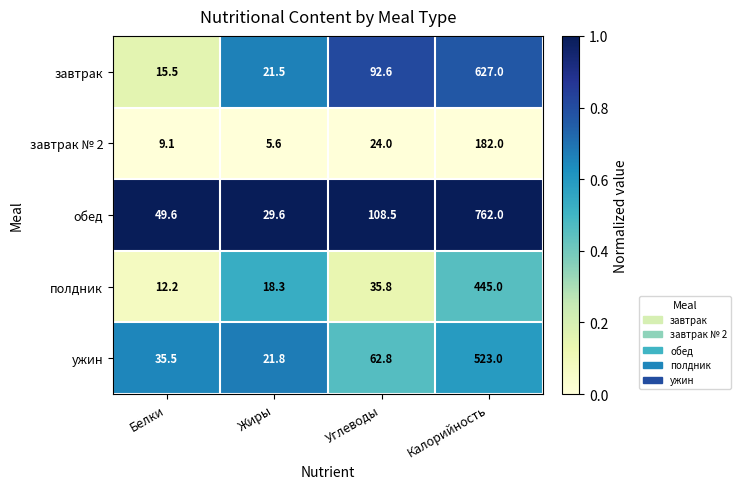

Reading right to left, what are all the values shown in this chart?

завтрак: Калорийность=627.0	Углеводы=92.6	Жиры=21.5	Белки=15.5
завтрак № 2: Калорийность=182.0	Углеводы=24.0	Жиры=5.6	Белки=9.1
обед: Калорийность=762.0	Углеводы=108.5	Жиры=29.6	Белки=49.6
полдник: Калорийность=445.0	Углеводы=35.8	Жиры=18.3	Белки=12.2
ужин: Калорийность=523.0	Углеводы=62.8	Жиры=21.8	Белки=35.5